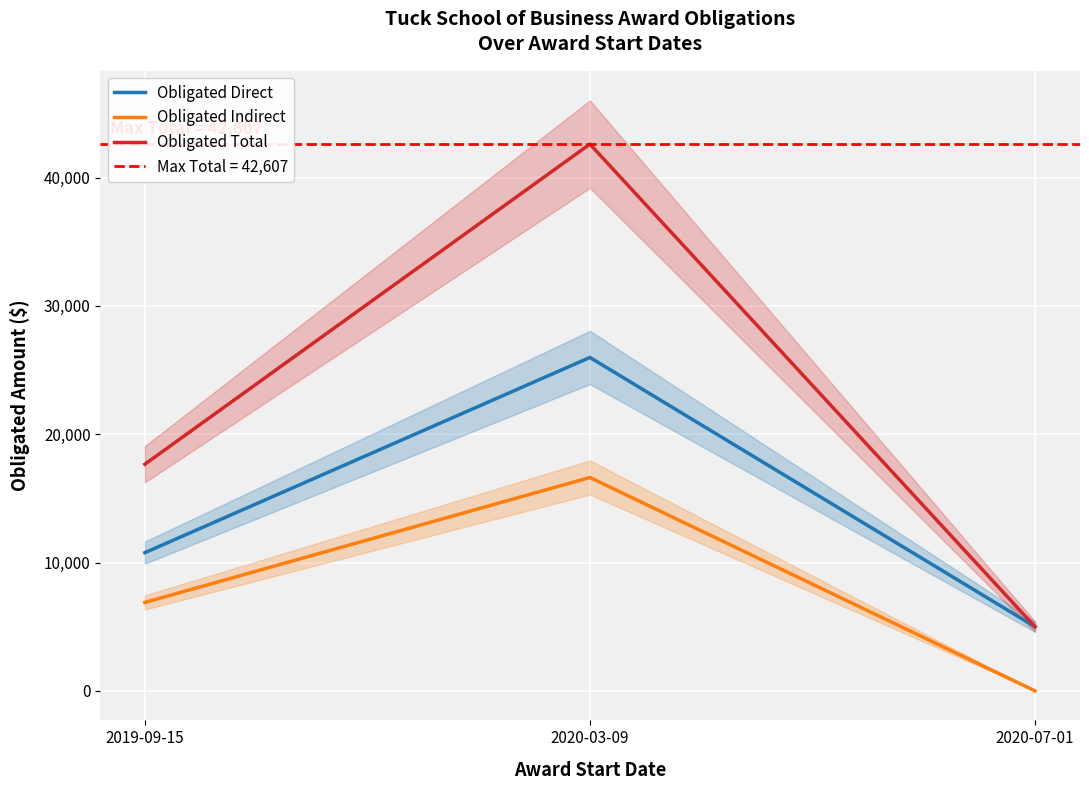

What is the label of the 3rd point from the left?

2020-07-01